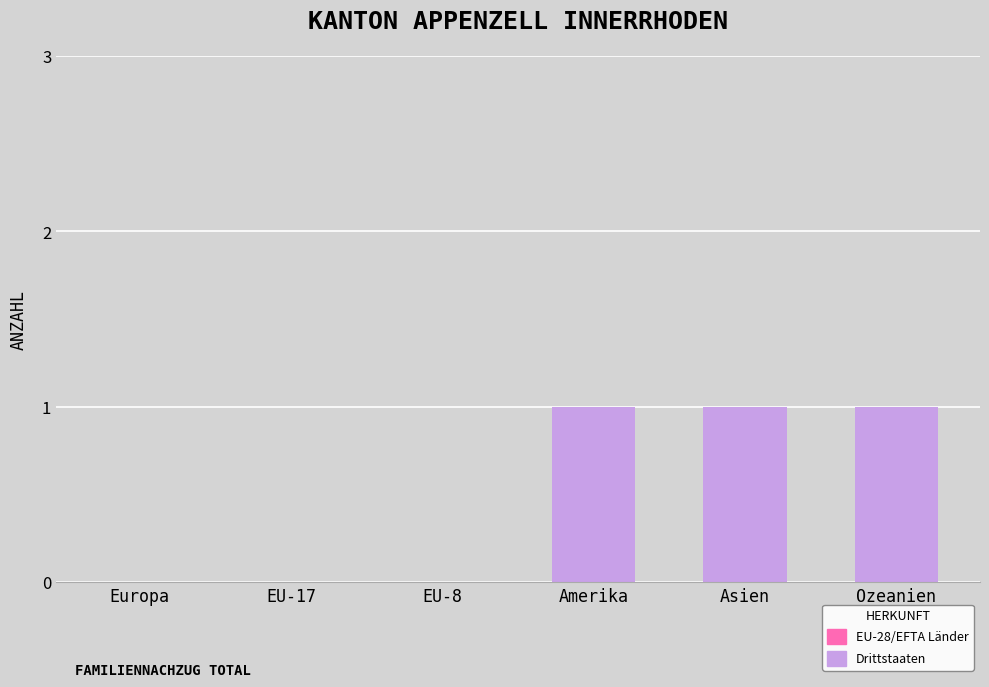

What is the approximate value of Drittstaaten at Amerika?

1